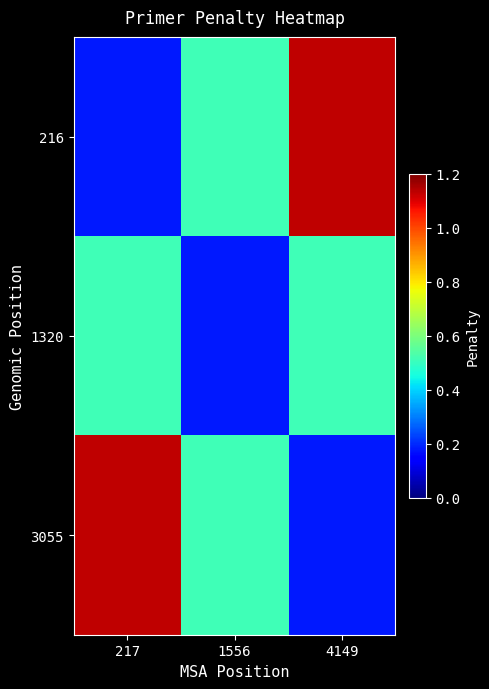

How many distinct data groups are displayed?

3